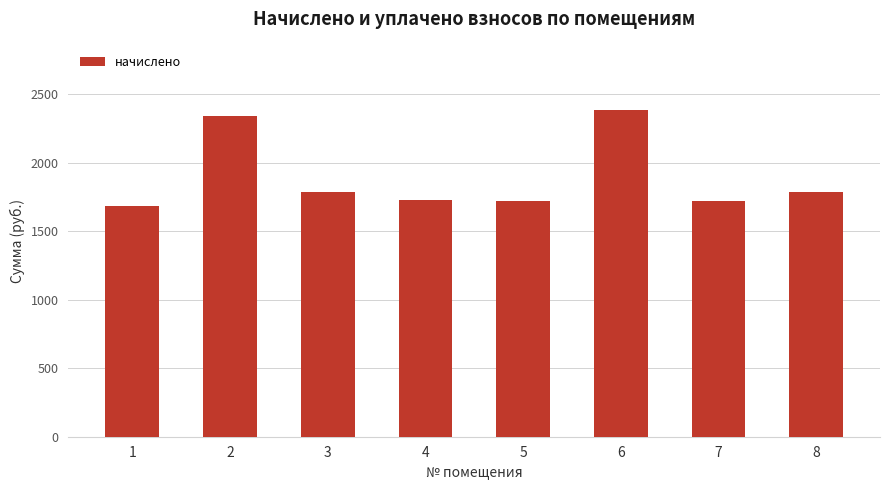

What is the difference between the maximum and second lowest values?

667.2